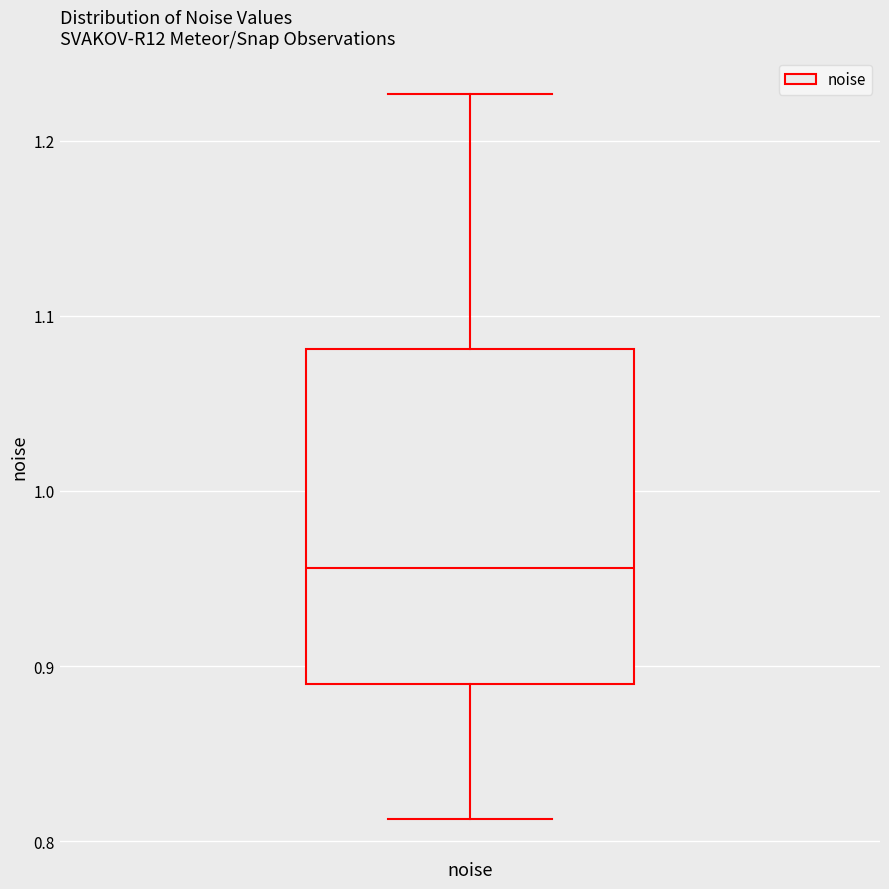

Read this box plot against the y-axis: the position of the median line, the range covered by the box, and the ends of both whiskers. The values are not printed on the chart, so give them approximately, as read against the axis.

median 0.96, box 0.89 to 1.08, whiskers 0.81 to 1.23